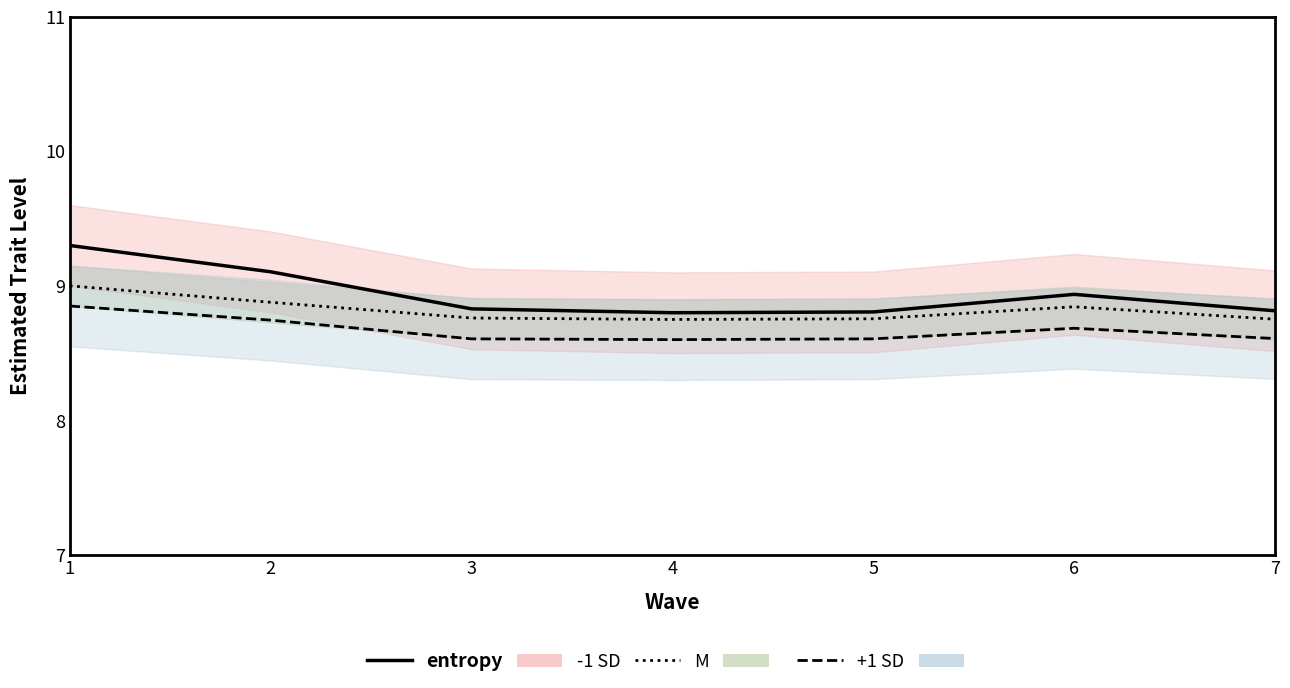

List the series in order of their overall mean, highest first.

entropy, M line, +1 SD line